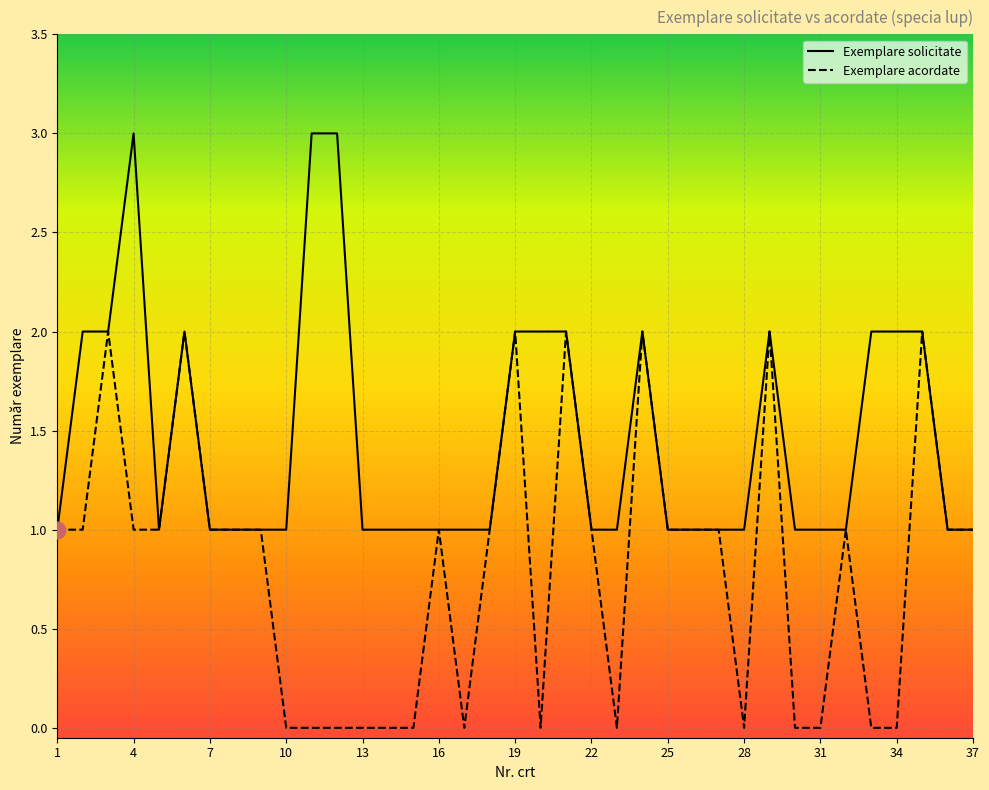

Which series has the largest total across all categories?

Exemplare solicitate